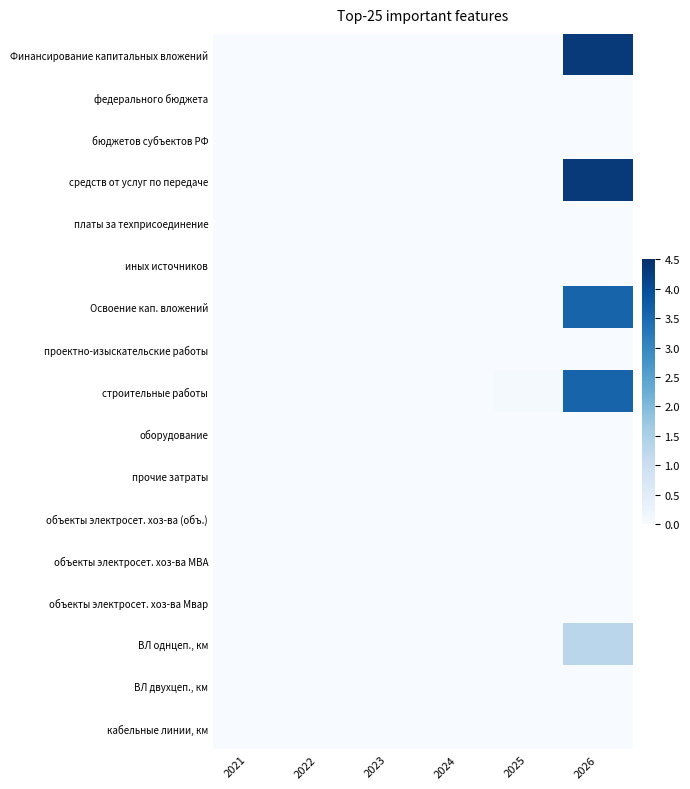

At which category does the chart reach its peak across all series?

2026